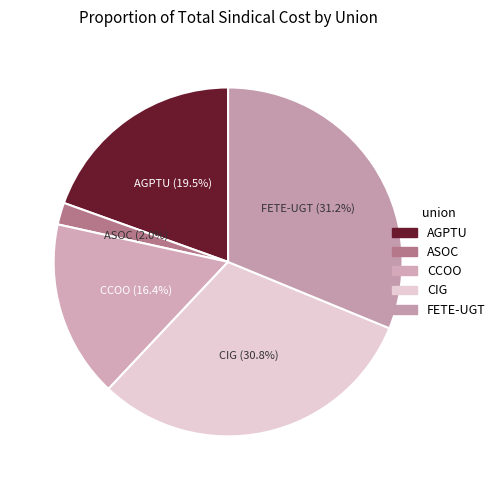

What is the ratio of the value at CIG to the value at FETE-UGT?

1.0